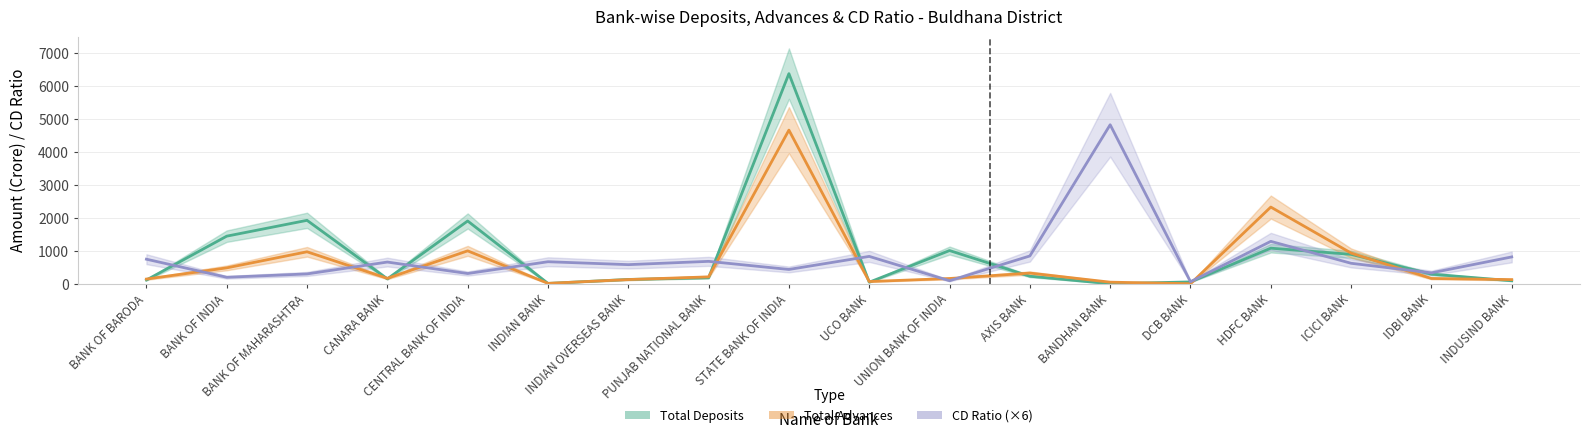

What is the minimum value shown in the chart?

6.7